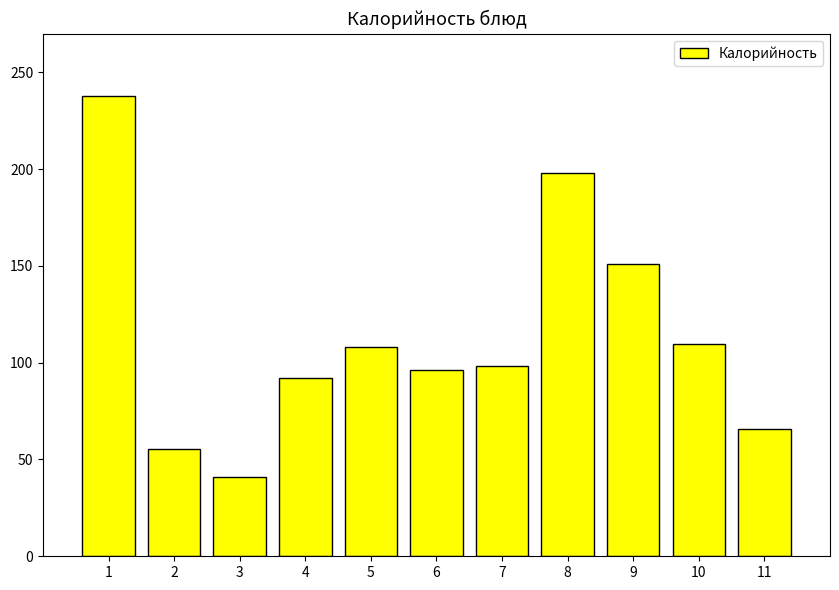

The chart shows a value of 49.3 at 8. True or false?

False